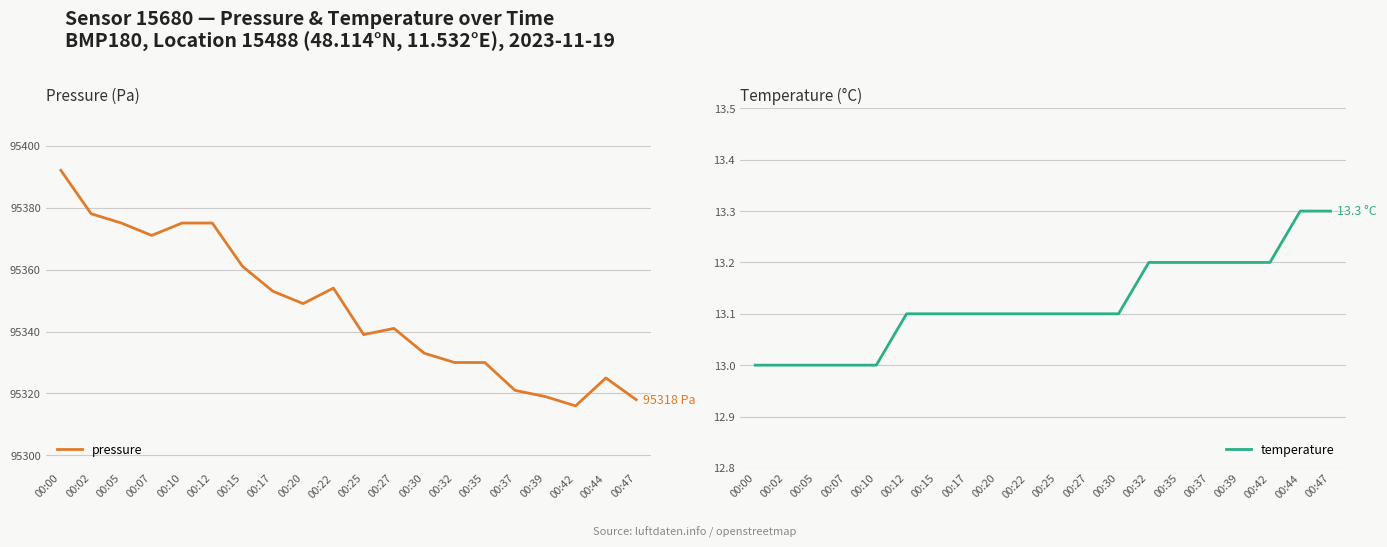

What is the difference between the maximum and second lowest values in the temperature series?

0.3